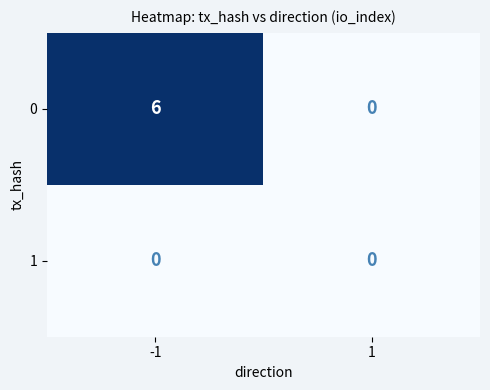

What is the total value across all series at -1?

6